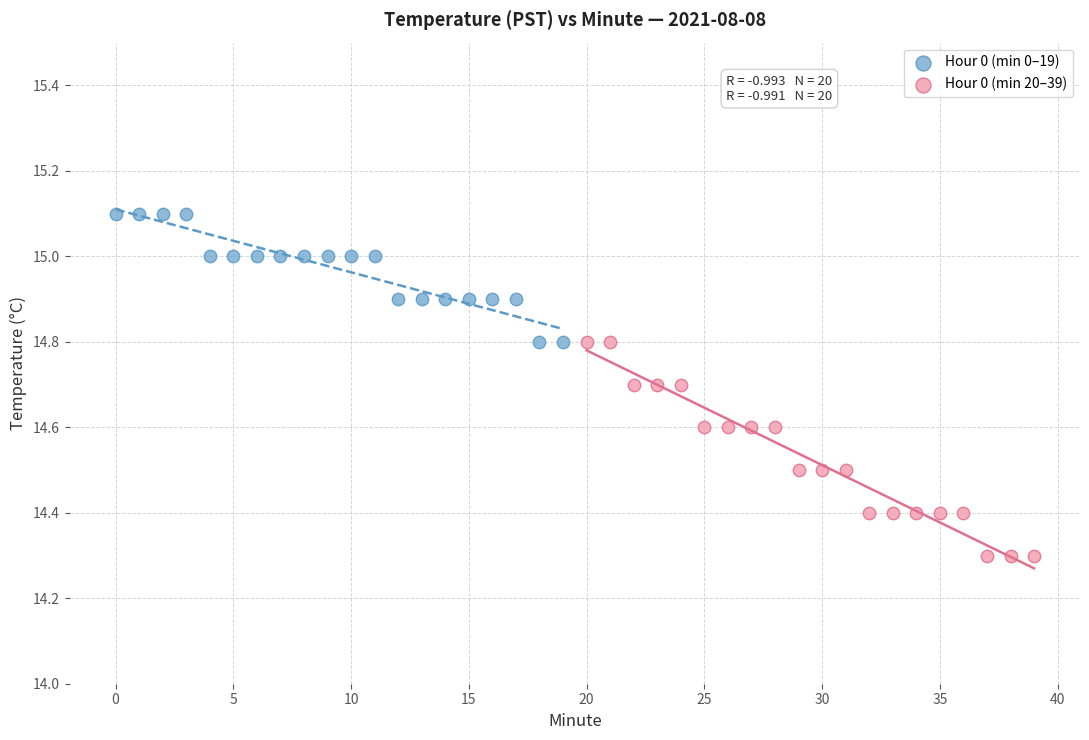

Which series has the widest spread of Y values?

Hour 0 (min 20–39)